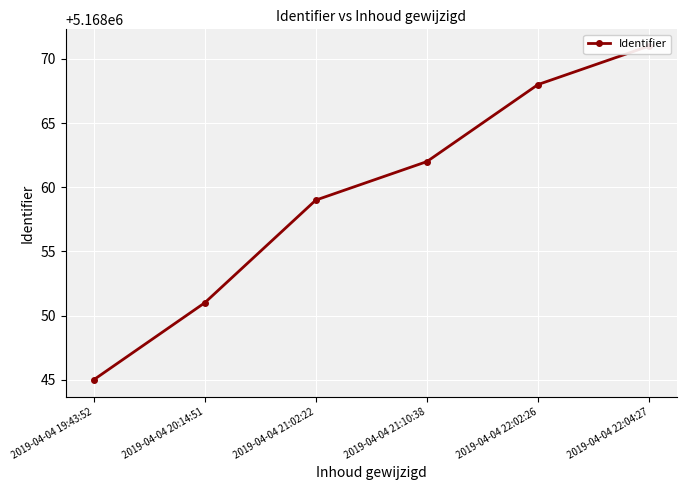

Which label corresponds to the largest value in the chart?

2019-04-04 22:04:27